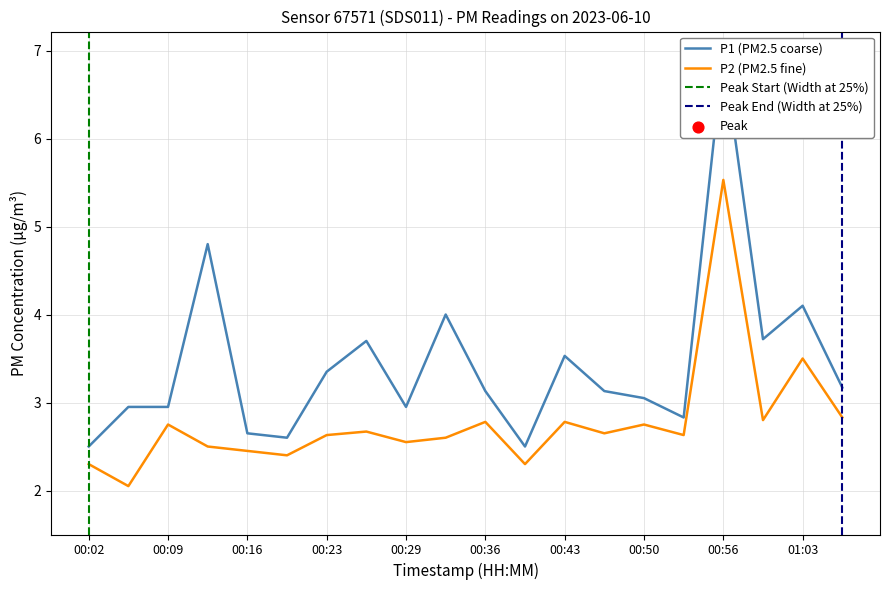

Which series reaches the minimum Y coordinate?

P2